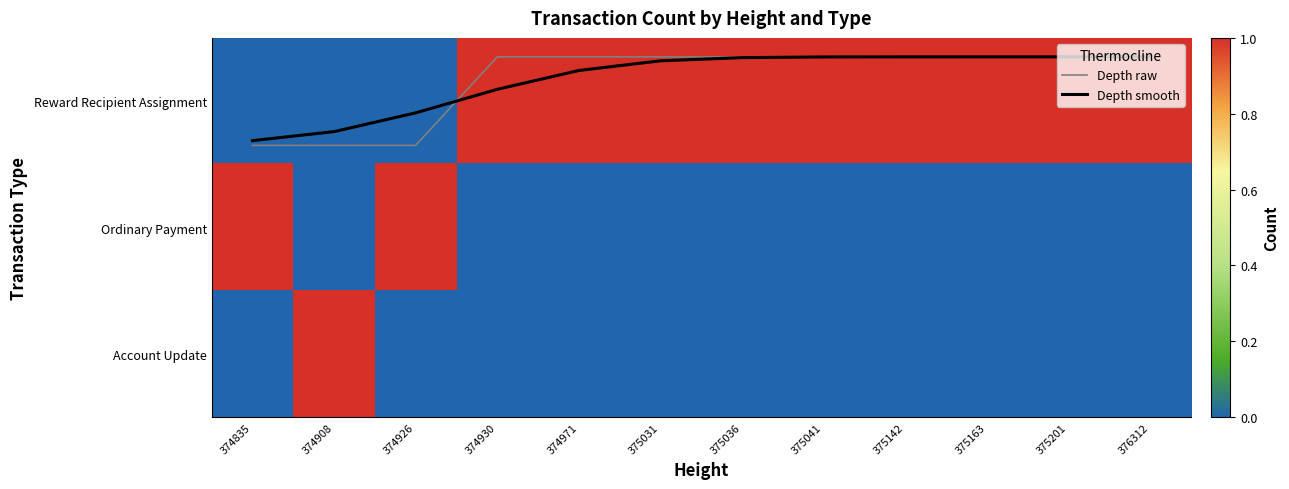

At how many categories does at least one series exceed 0?

12